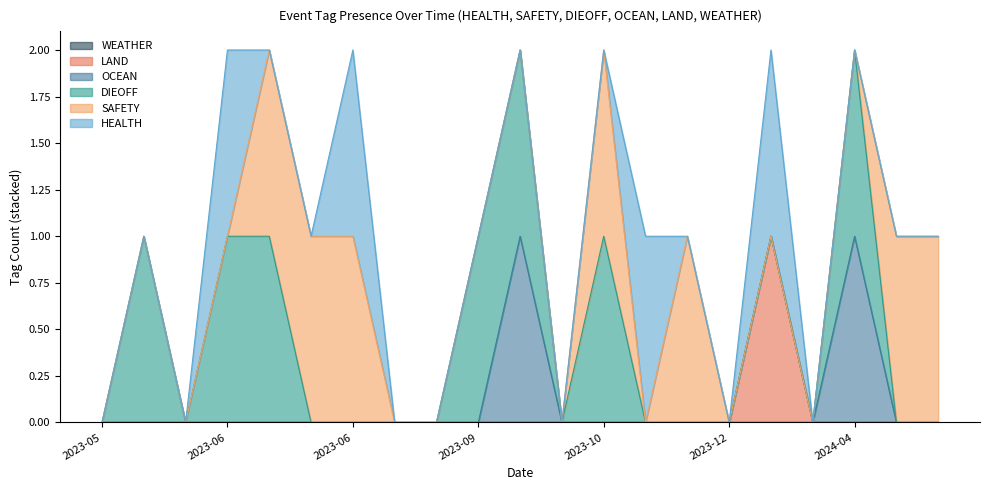

At which category does HEALTH reach its first local peak?

2023-06-05